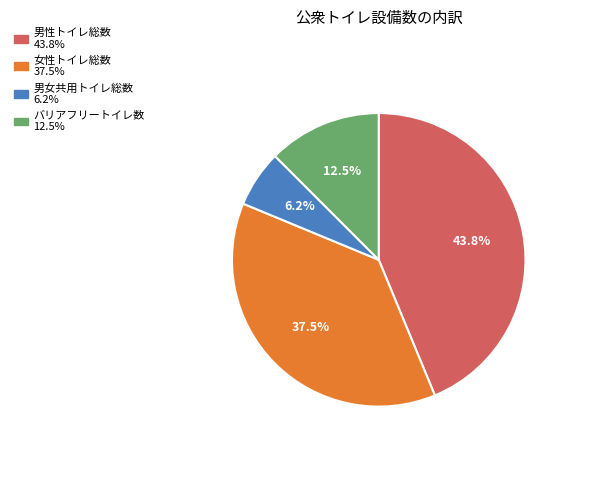

Does any single category account for the majority?

No